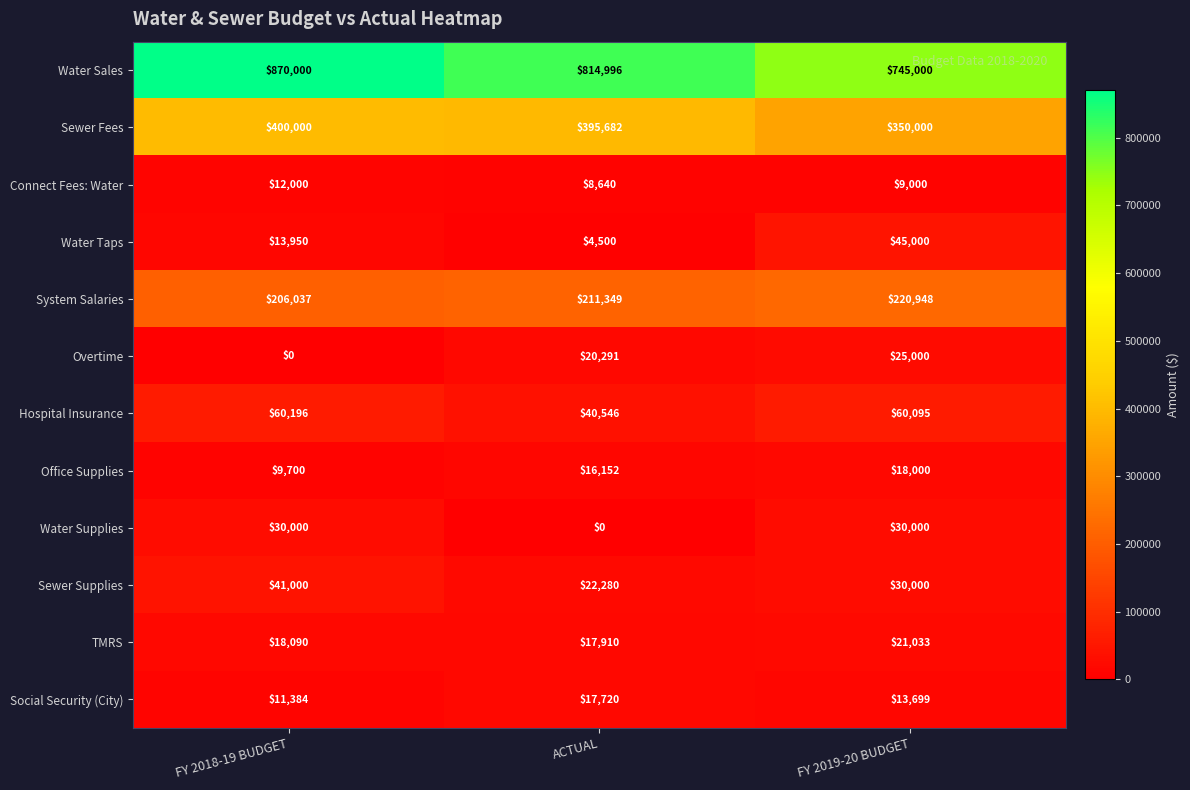

Which category has the highest value across all series?

FY 2018-19 BUDGET